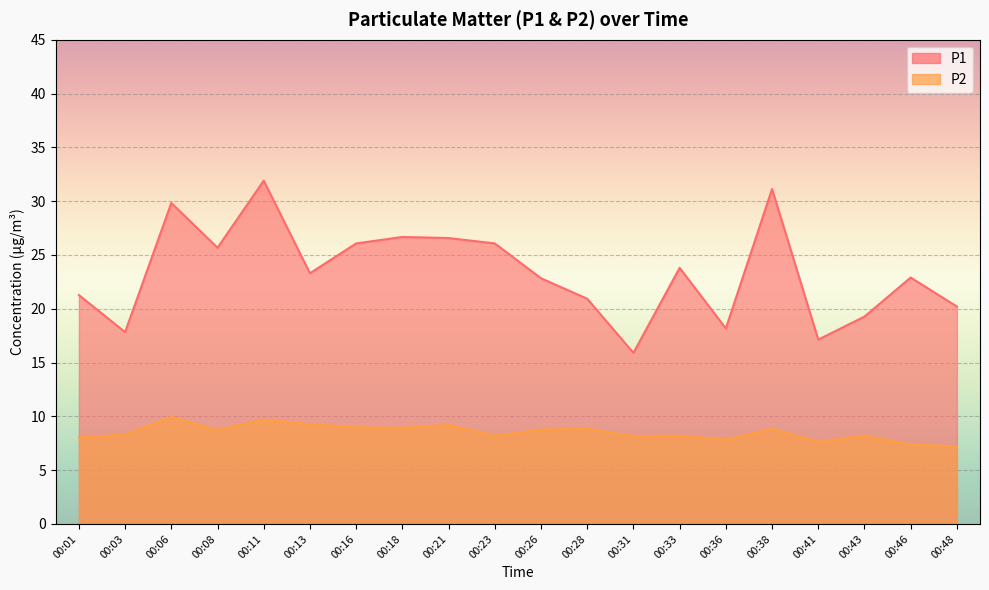

Which series has the largest total across all categories?

P1